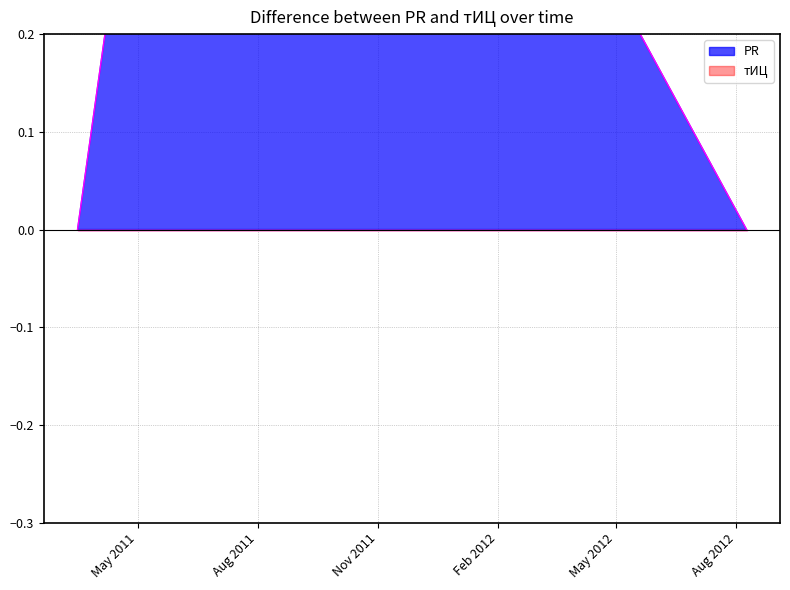

Is it true that the value at 2011-03-16 is 0?

False